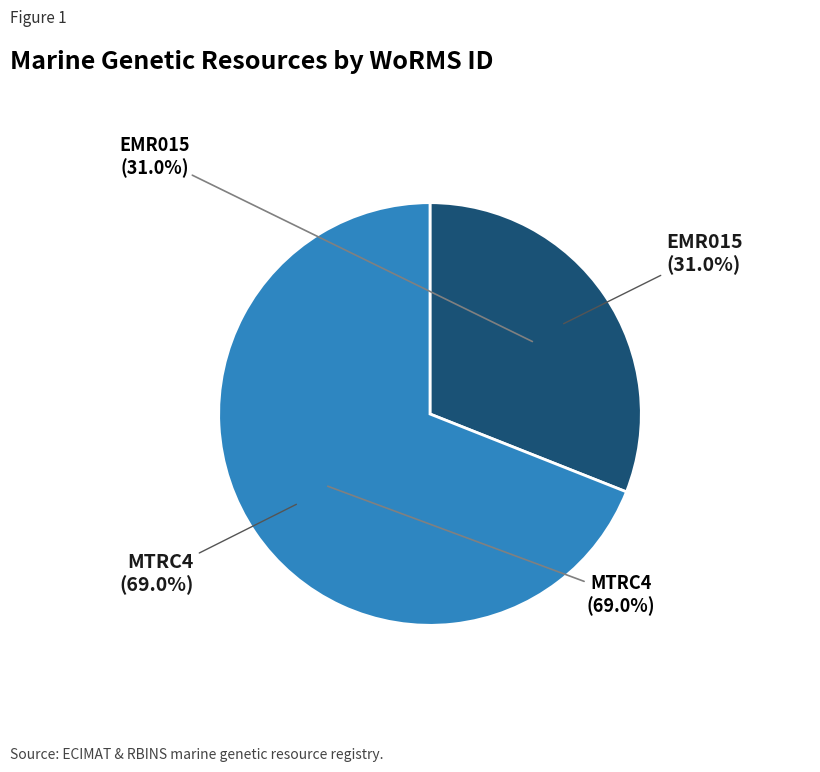

Which category has the smallest portion of the pie?

EMR015